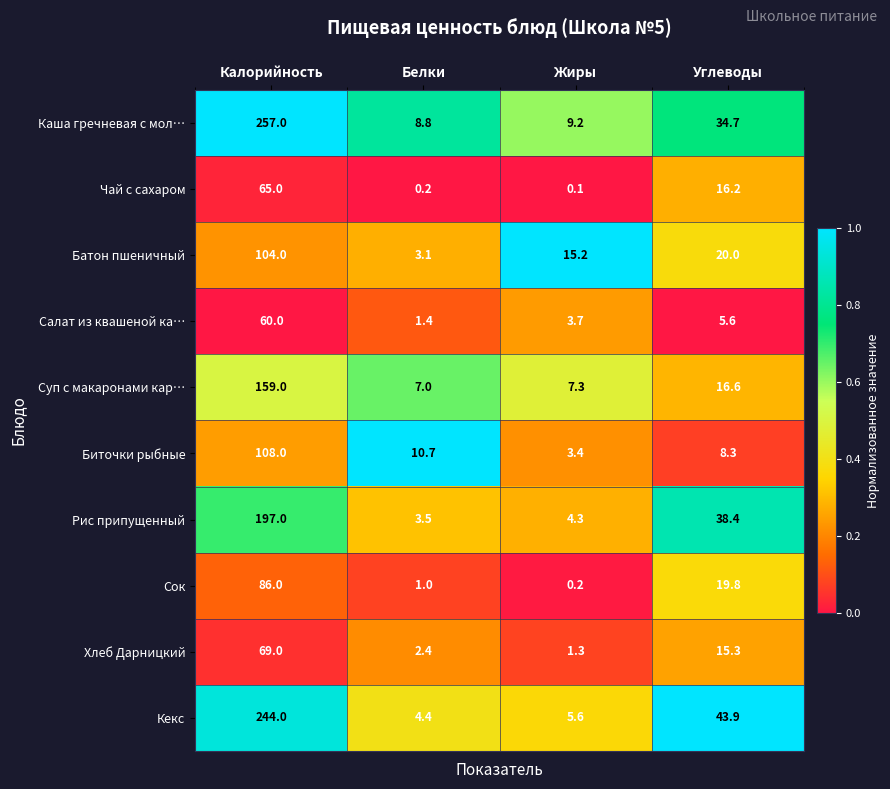

List the series in order of their peak value, highest first.

Каша гречневая с мол…, Кекс, Рис припущенный, Суп с макаронами кар…, Биточки рыбные, Батон пшеничный, Сок, Хлеб Дарницкий, Чай с сахаром, Салат из квашеной ка…